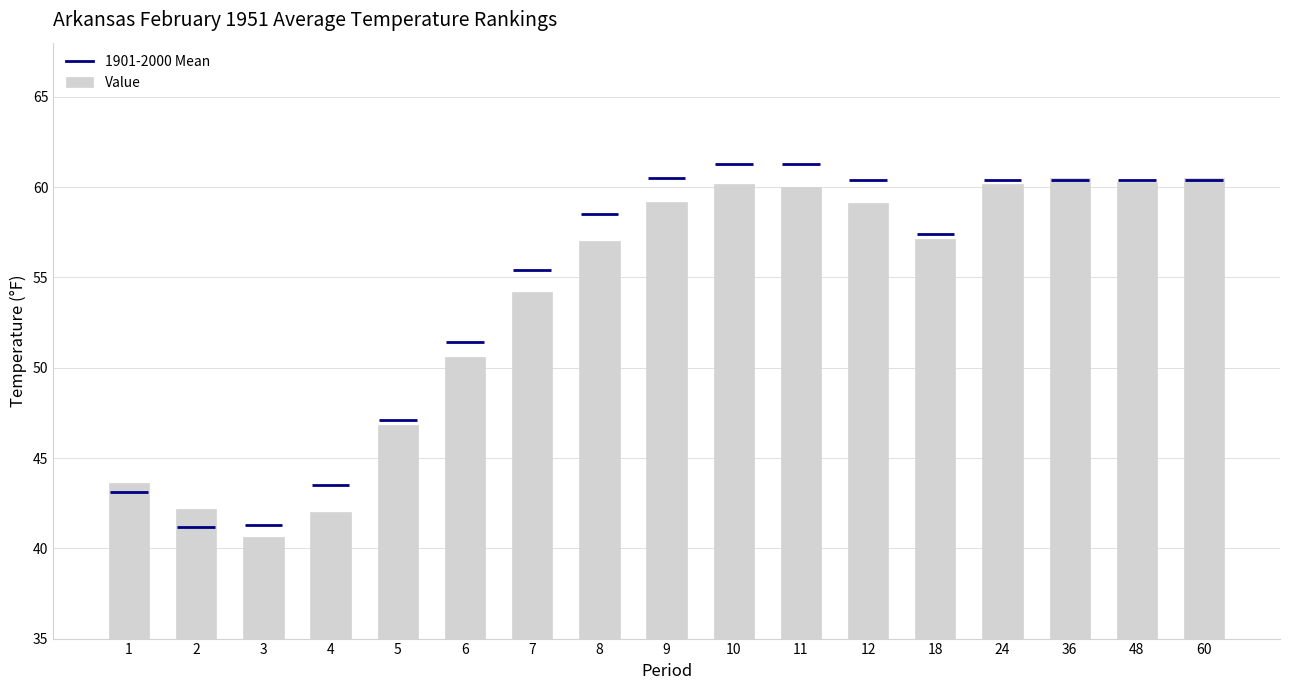

What is the minimum value shown in the chart?

40.6